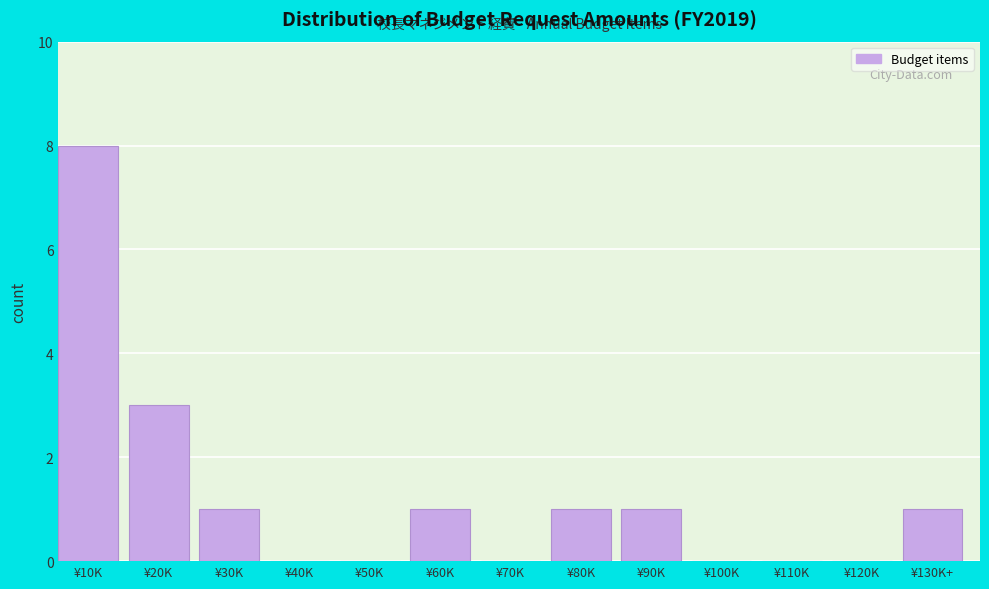

Reading left to right, what are all the values shown in this chart?

¥10K=8	¥20K=3	¥30K=1	¥40K=0	¥50K=0	¥60K=1	¥70K=0	¥80K=1	¥90K=1	¥100K=0	¥110K=0	¥120K=0	¥130K+=1